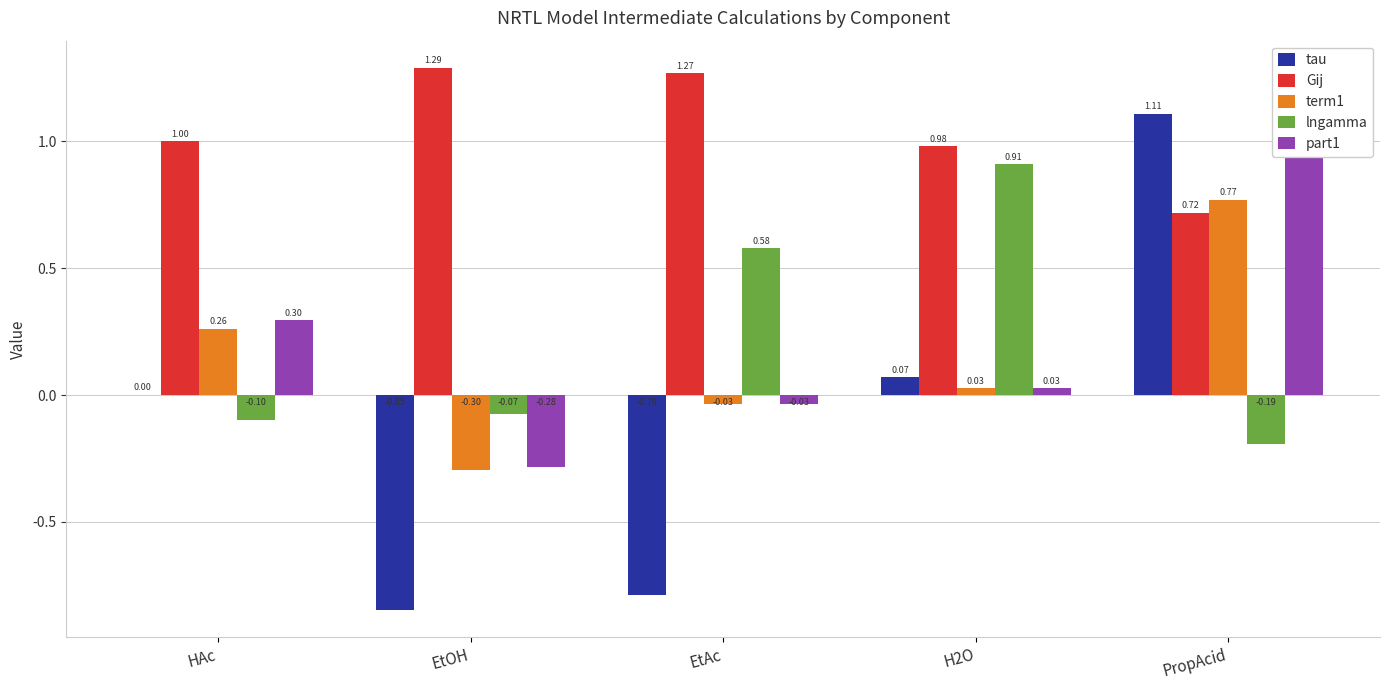

How many distinct data groups are displayed?

5